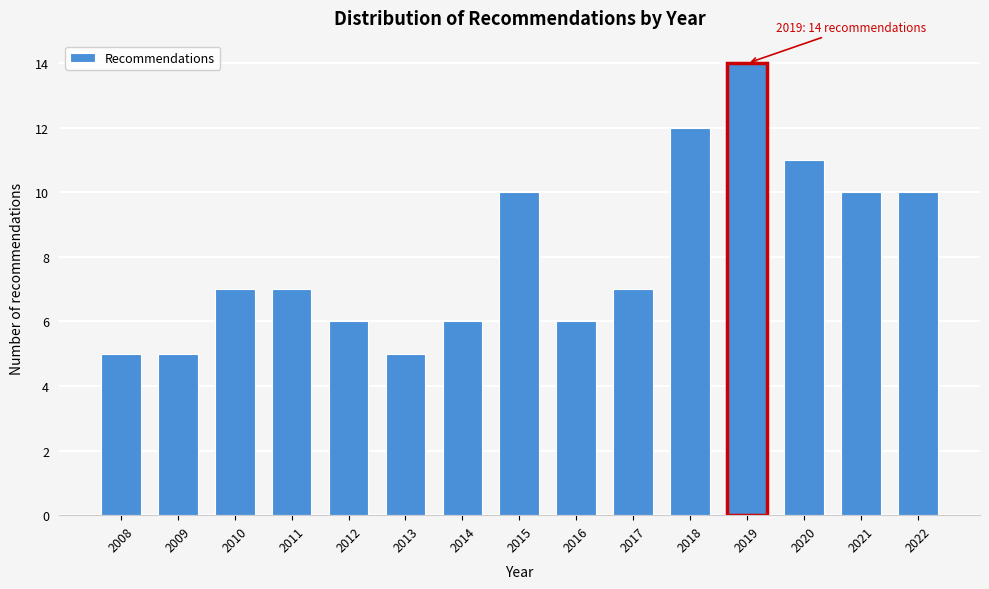

Reading left to right, what are all the values shown in this chart?

2008=5	2009=5	2010=7	2011=7	2012=6	2013=5	2014=6	2015=10	2016=6	2017=7	2018=12	2019=14	2020=11	2021=10	2022=10